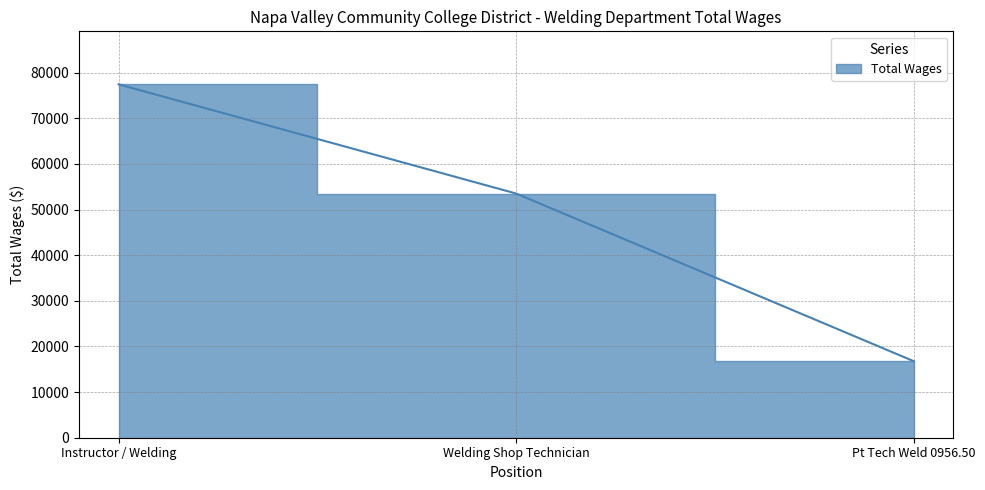

True or false: the data shows 18313 at Instructor / Welding.

False